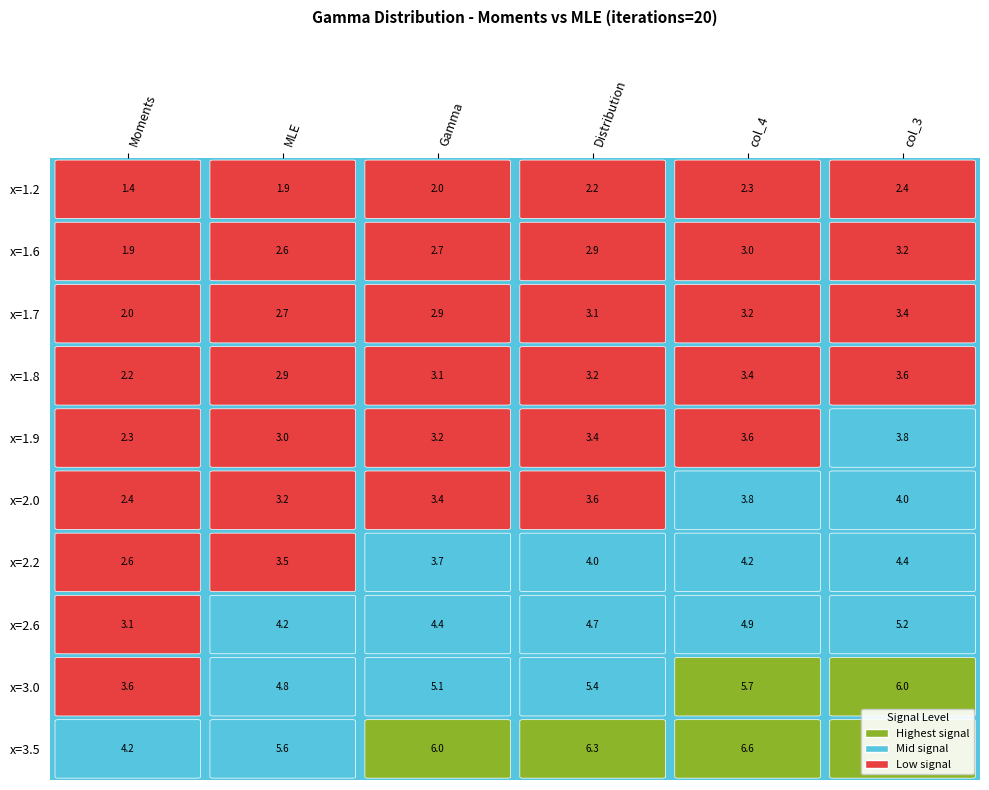

Rank the series at 3 from lowest to highest value.

1.2, 1.6, 1.7, 1.8, 1.9, 2.0, 2.2, 2.6, 3.0, 3.5